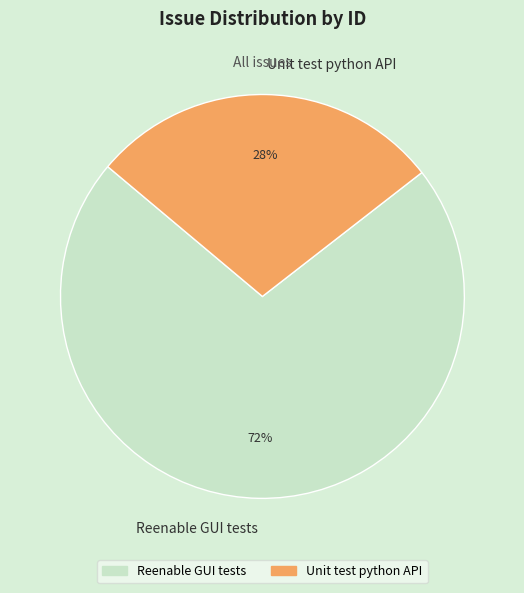

Rank the categories by value from lowest to highest.

Unit test python API, Reenable GUI tests